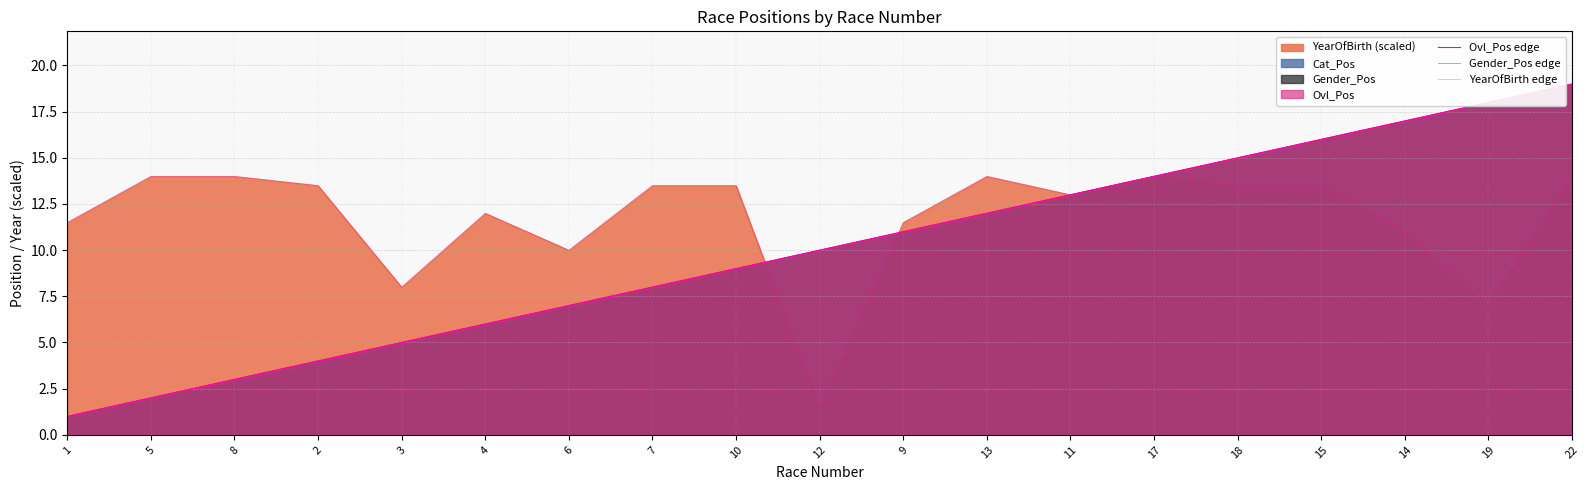

What is the sum of all Gender_Pos edge values?

190.0